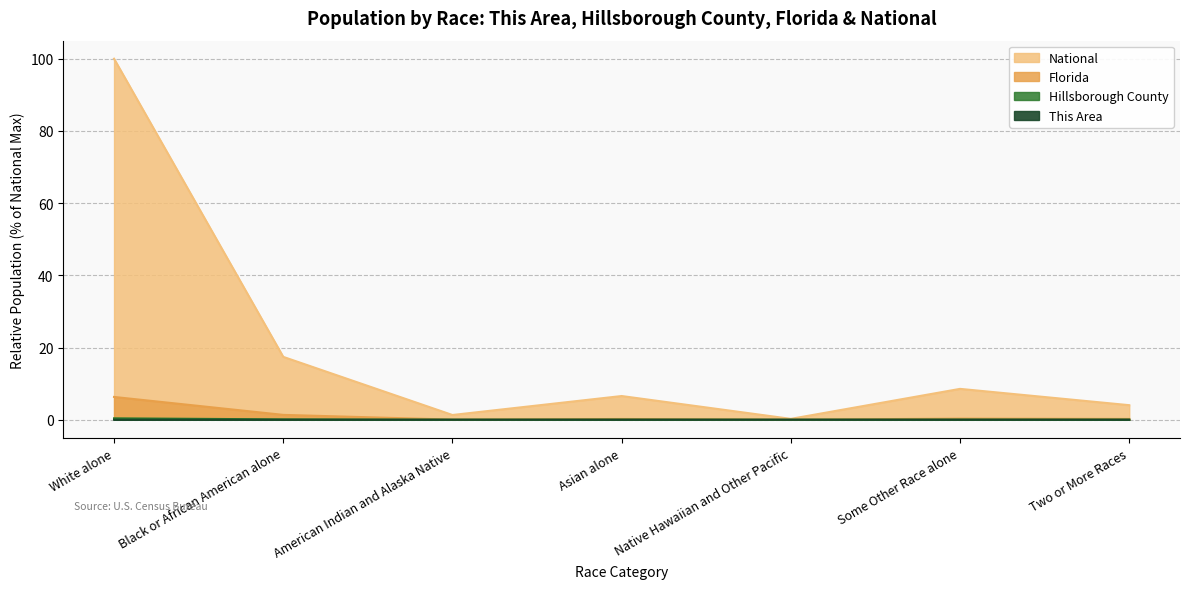

List the series in order of their peak value, lowest first.

This Area, Hillsborough County, Florida, National